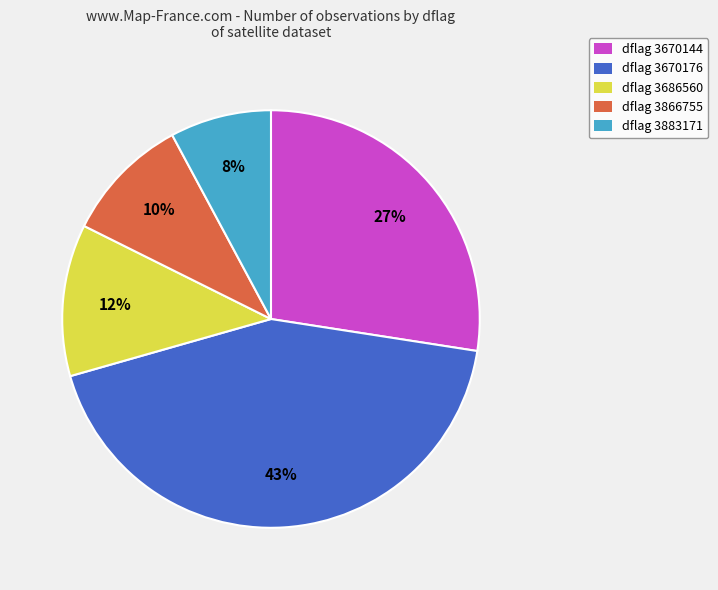

To the nearest percent, what is the difference between the largest and smallest slice percentages?

35%